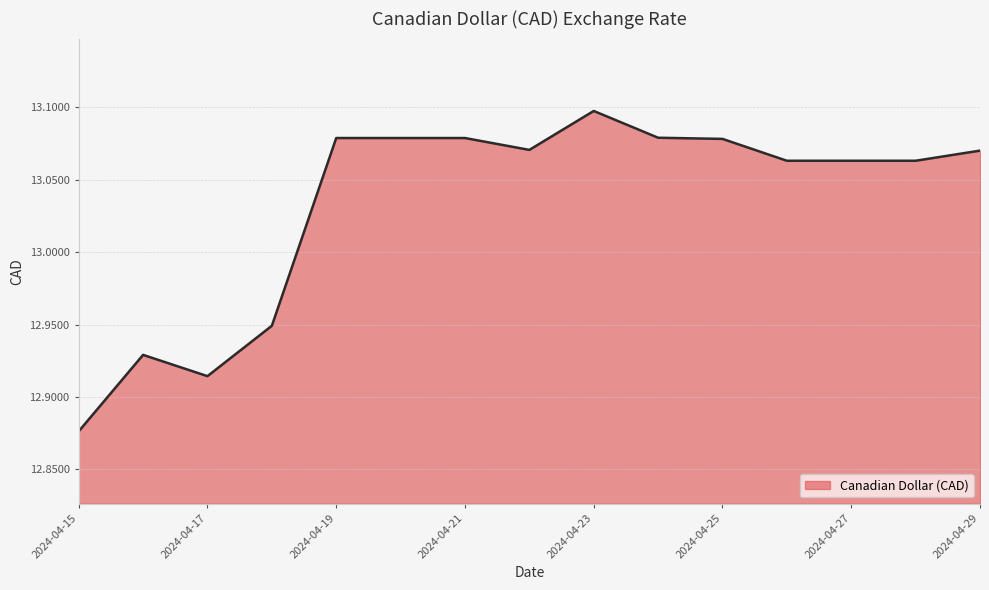

How many lines are shown in the chart?

1